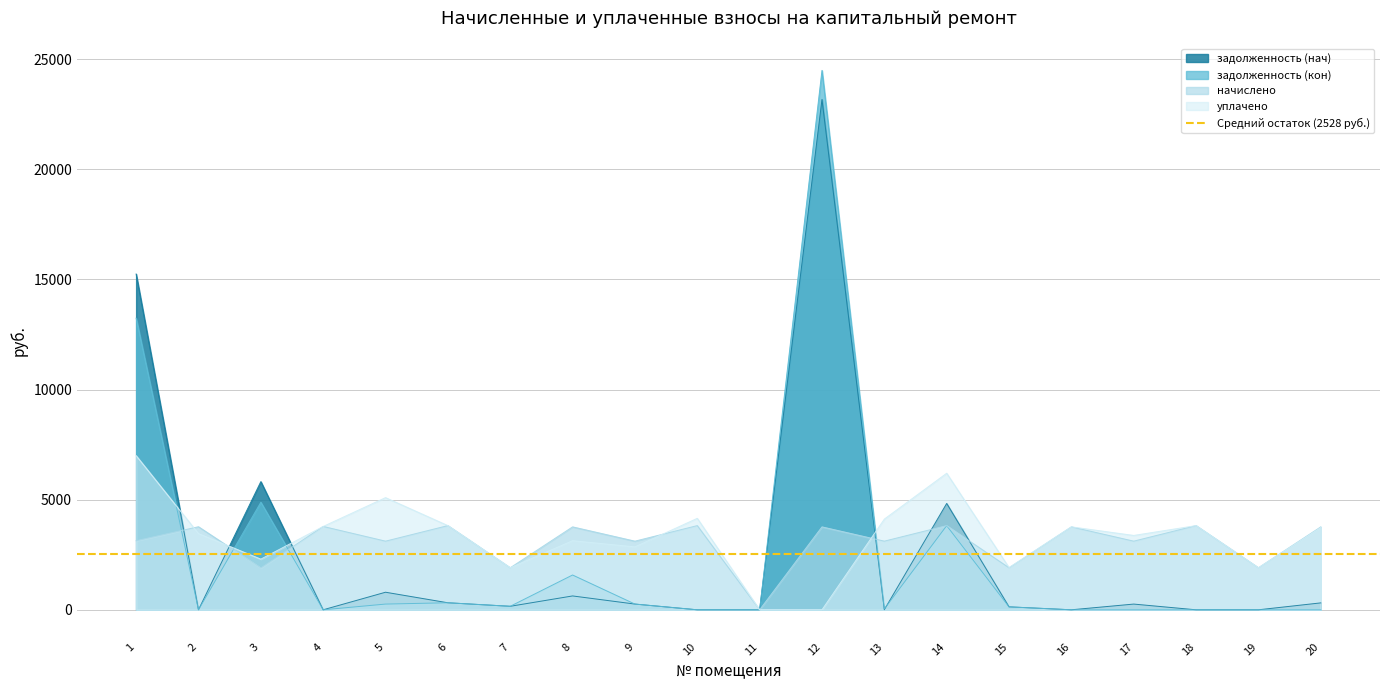

Which category has the highest value in the уплачено series?

1